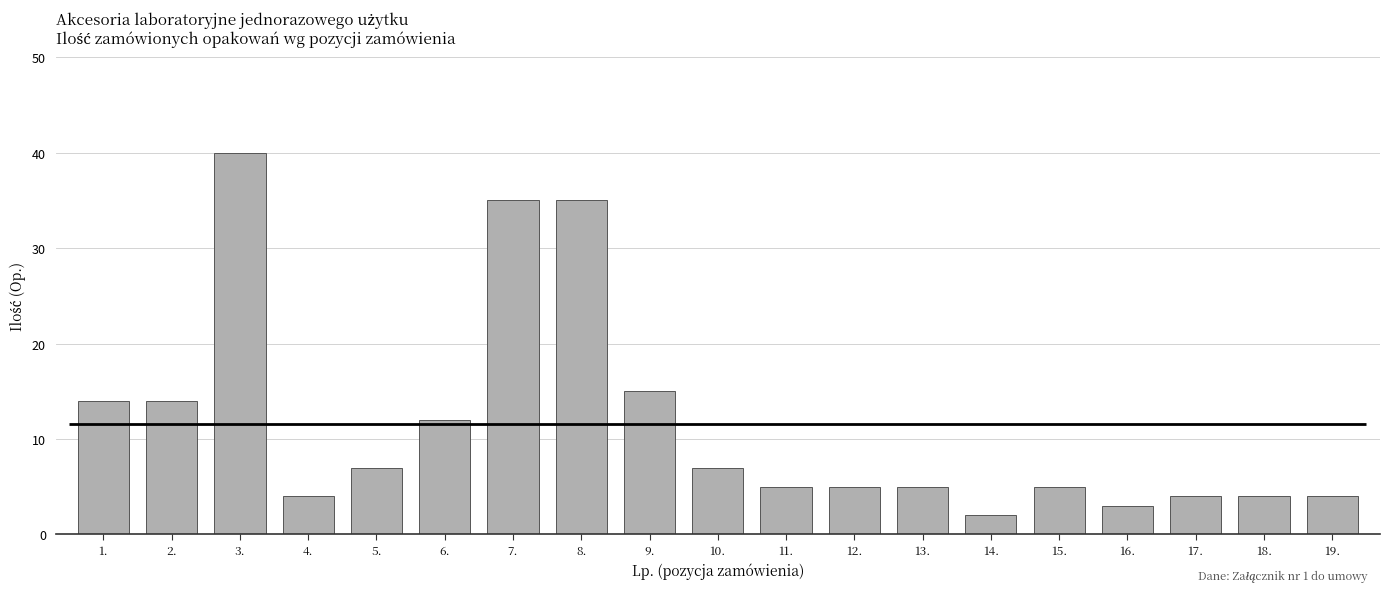

Rank the categories by value from highest to lowest.

3., 7., 8., 9., 1., 2., 6., 5., 10., 11., 12., 13., 15., 4., 17., 18., 19., 16., 14.